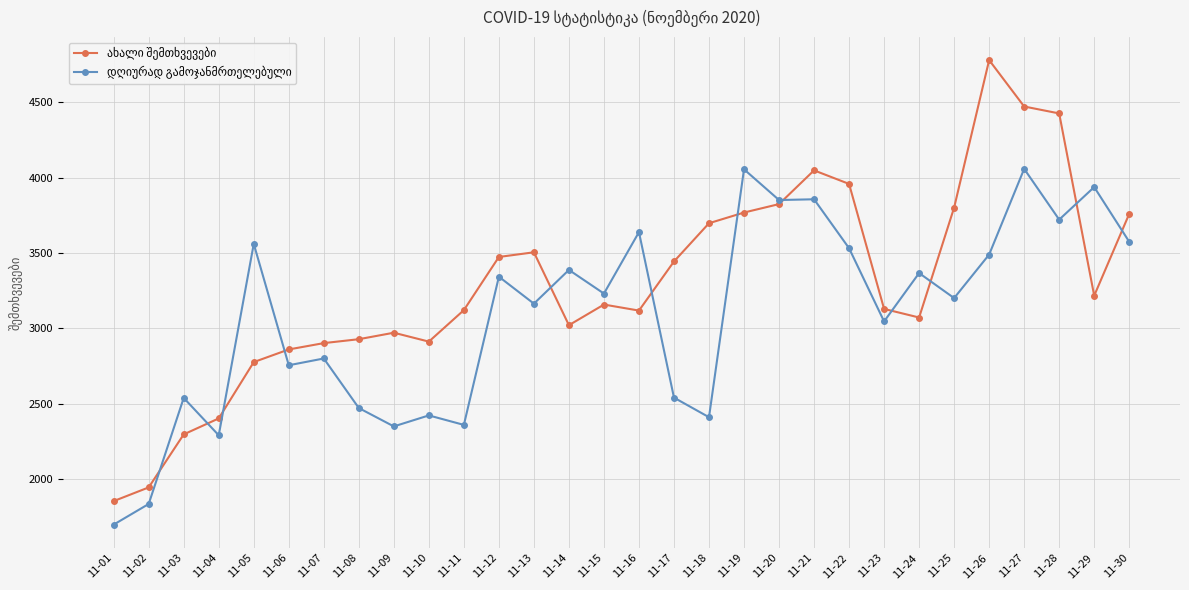

At which category is the sum across all series the highest?

11-27